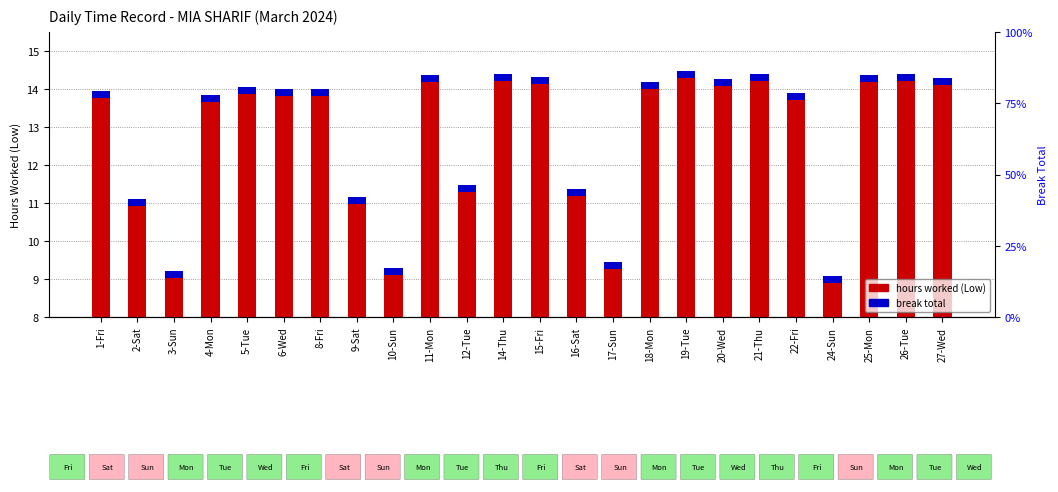

The break total series shows 0.2 at 1-Fri. True or false?

True